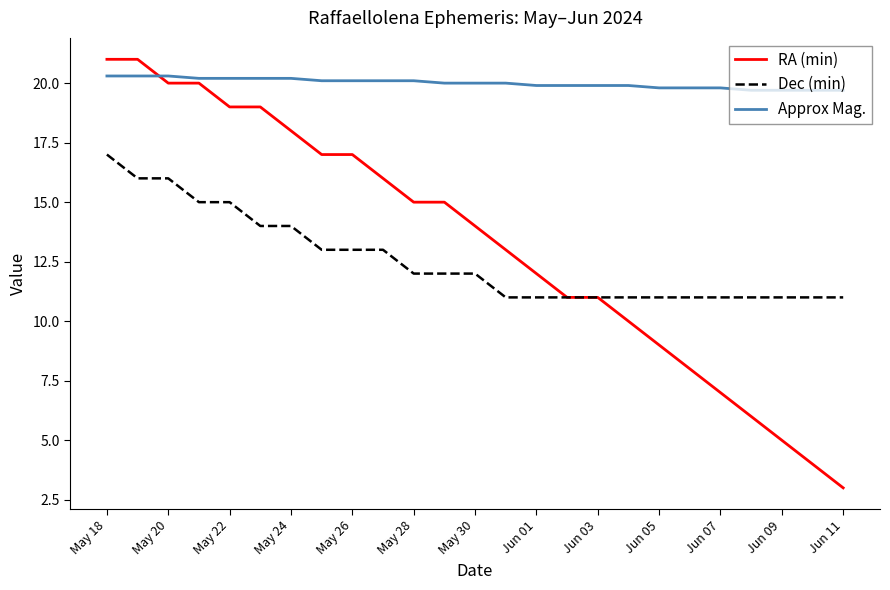

Which series ends up on top after the final intersection of RA (min) and Approx Mag.?

Approx Mag.